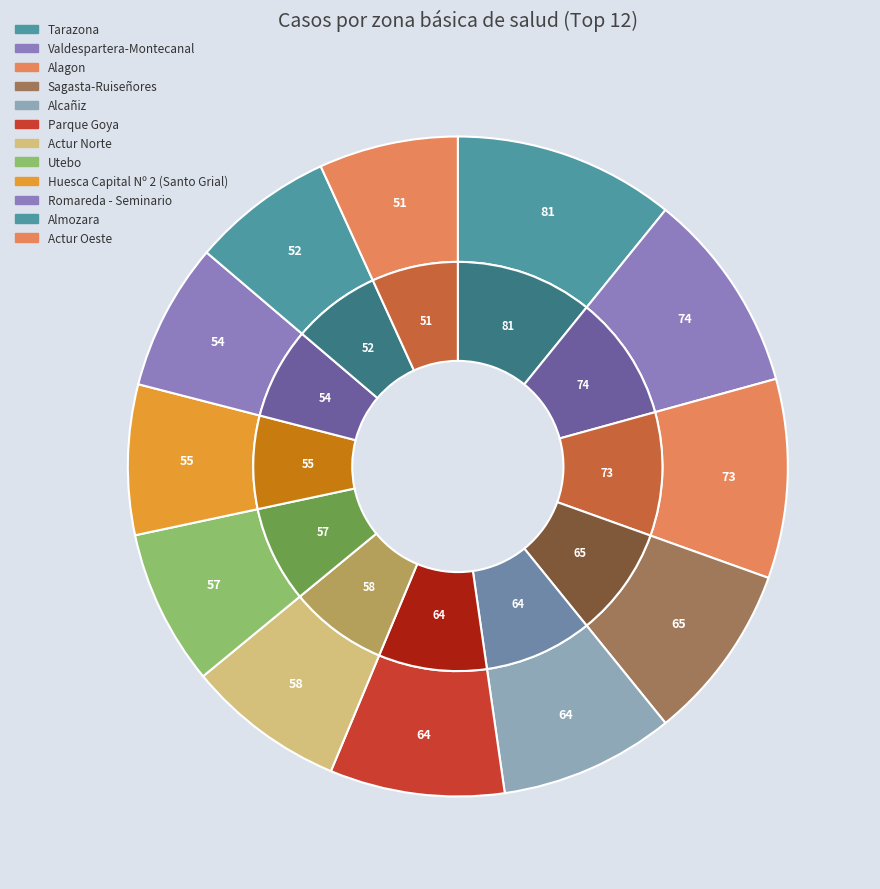

Rank the categories by value from highest to lowest.

Tarazona, Valdespartera-Montecanal, Alagon, Sagasta-Ruiseñores, Alcañiz, Parque Goya, Actur Norte, Utebo, Huesca Capital Nº 2 (Santo Grial), Romareda - Seminario, Almozara, Actur Oeste